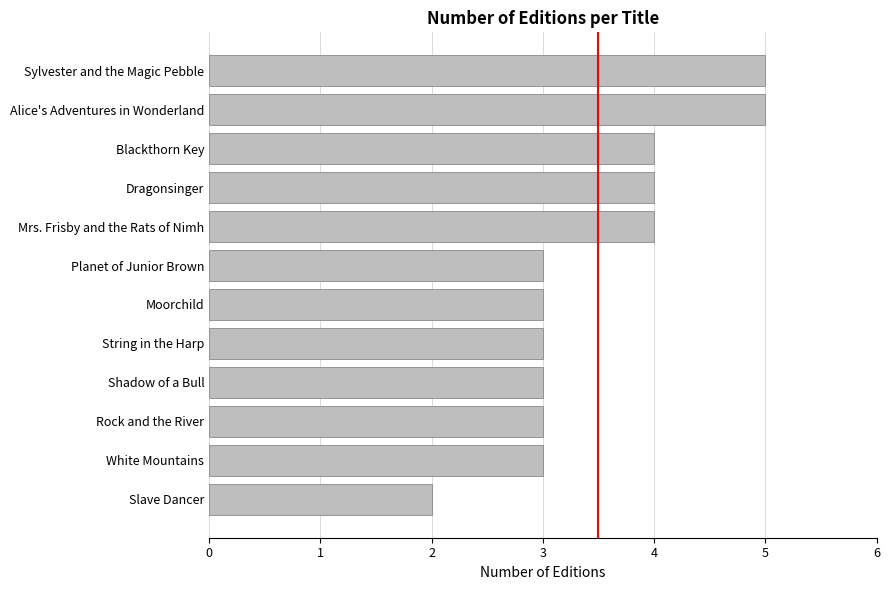

Is it true that the value at Dragonsinger is 4?

True